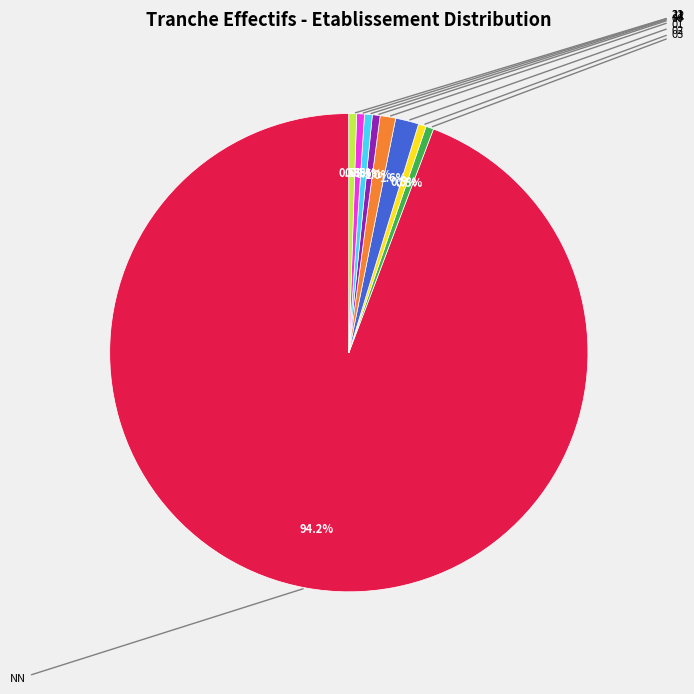

Is there a majority slice in this chart?

Yes